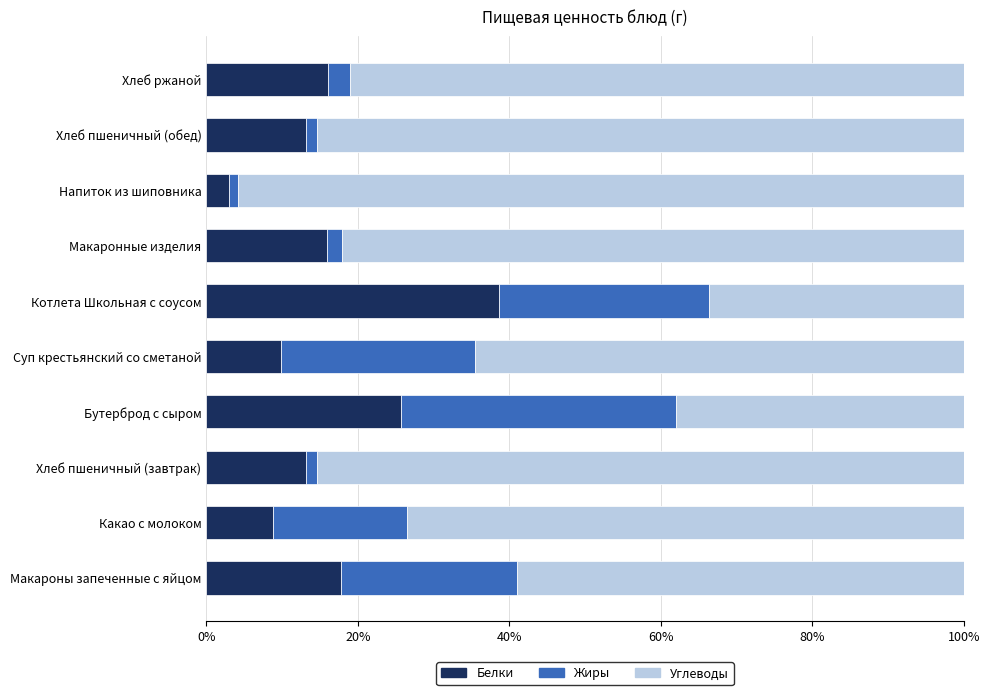

True or false: Белки has a value of 2.9 at Напиток из шиповника.

True